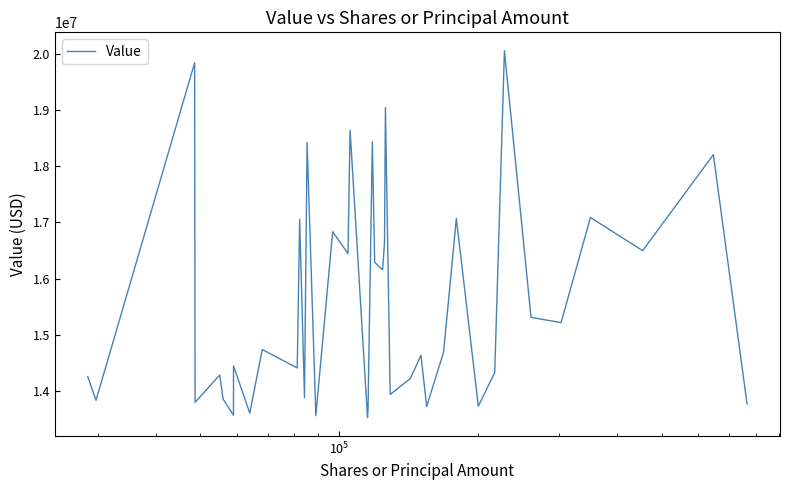

What is the greatest value displayed?

20059000